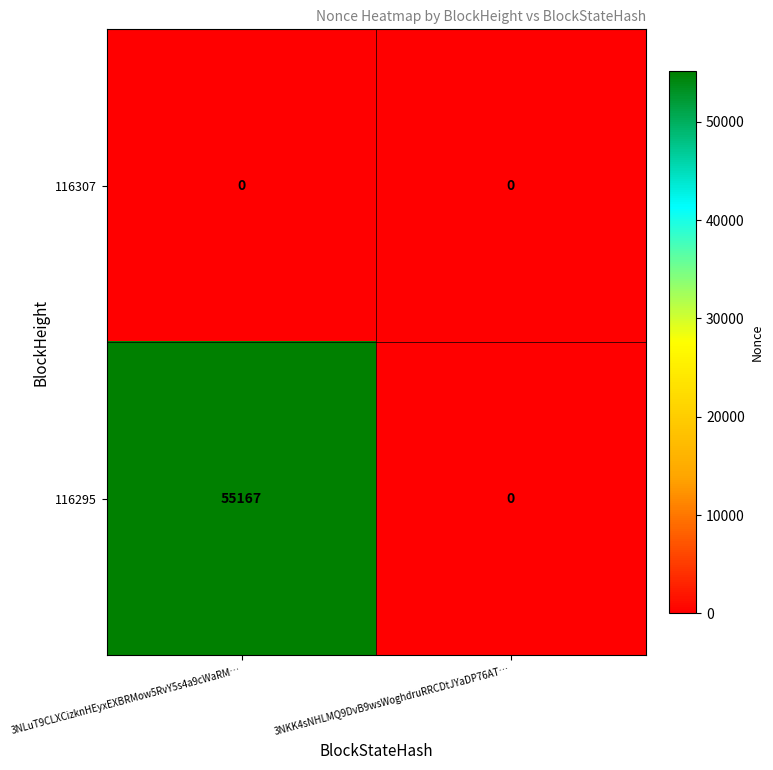

Read the 116295 value at 3NLuT9CLXCizknHEyxEXBRMow5RvY5s4a9cWaRM…, to the nearest 100.

55200